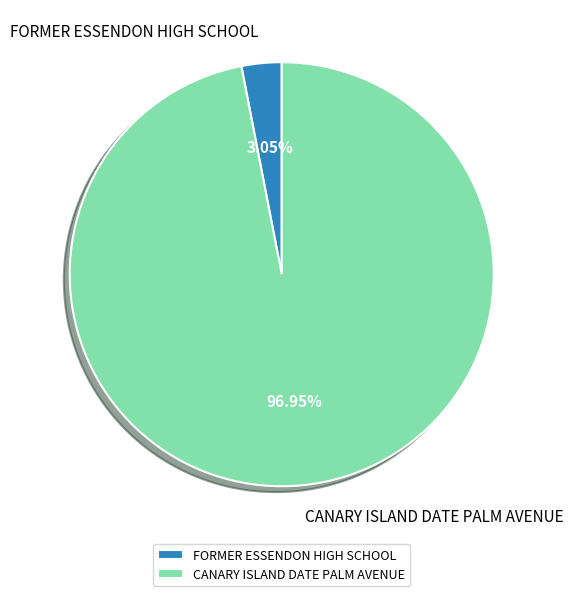

Count the number of slices in the pie.

2